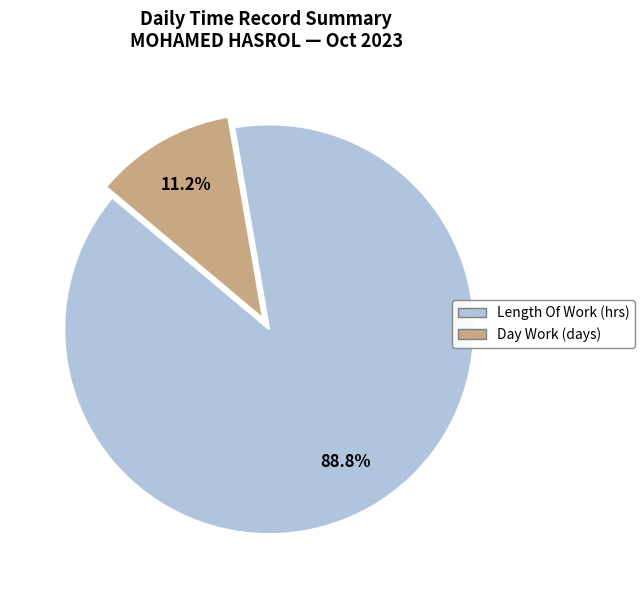

Is there a majority slice in this chart?

Yes